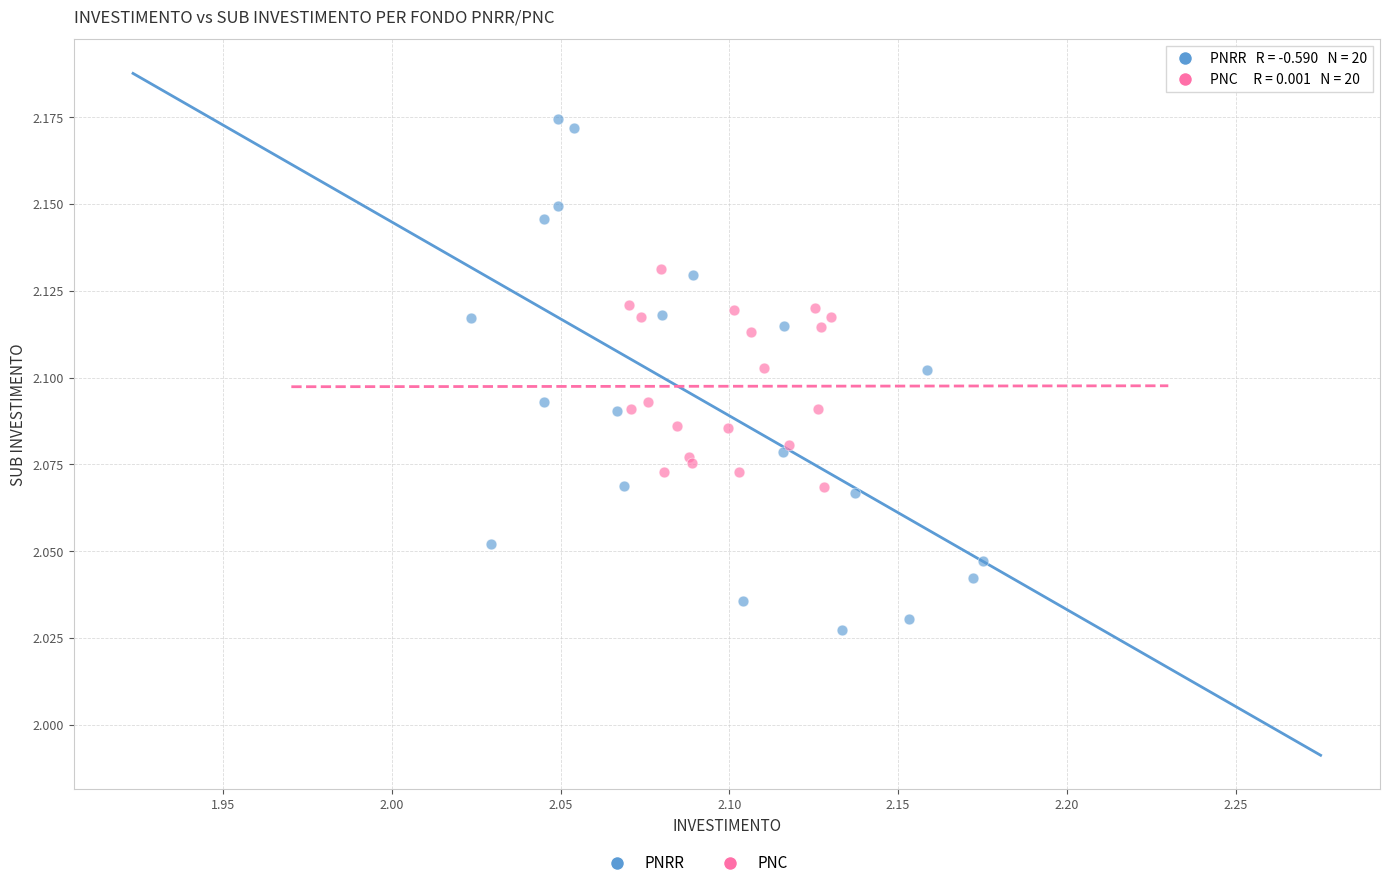

Which series has the widest spread of Y values?

PNRR